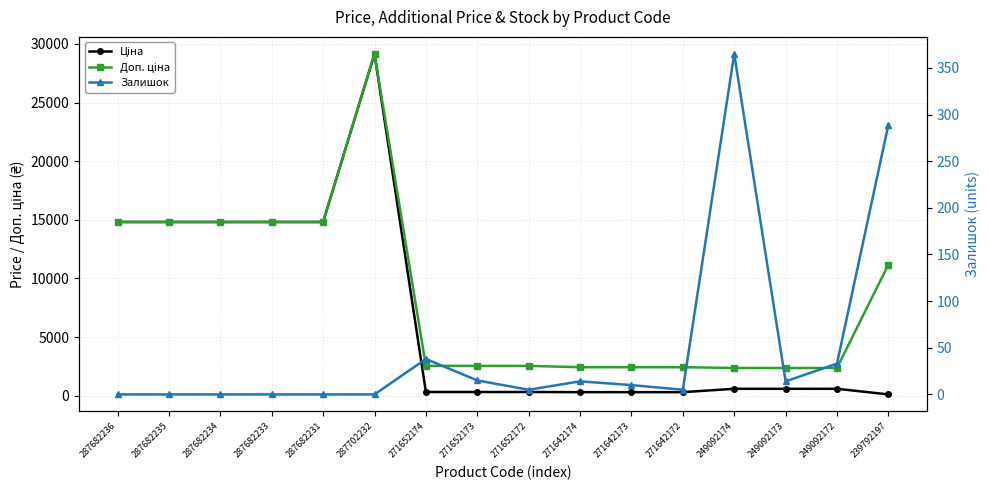

What is the label of the 8th point from the left?

271652173